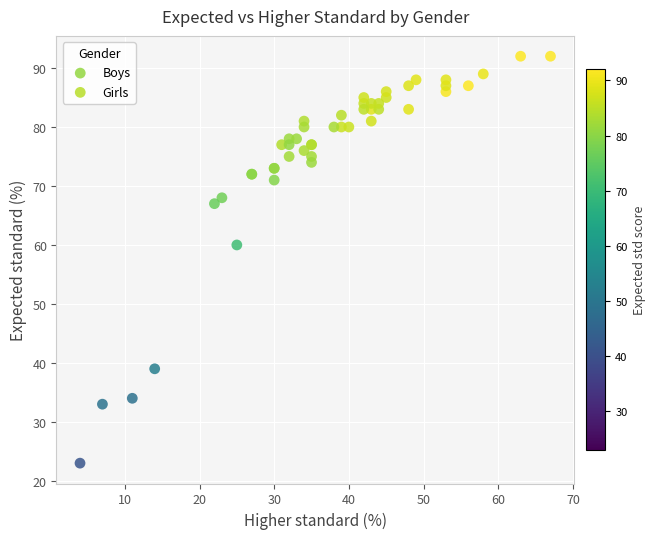

Which series contains the highest Y value?

Girls